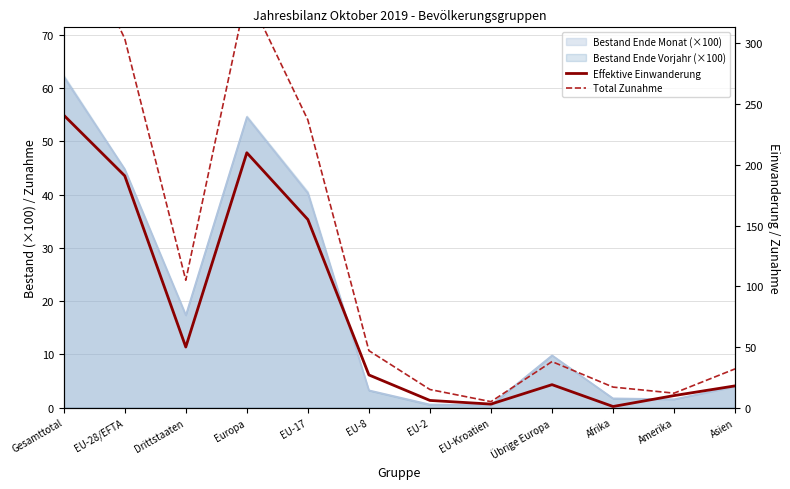

How many data points in Effektive Einwanderung are above 27?

5